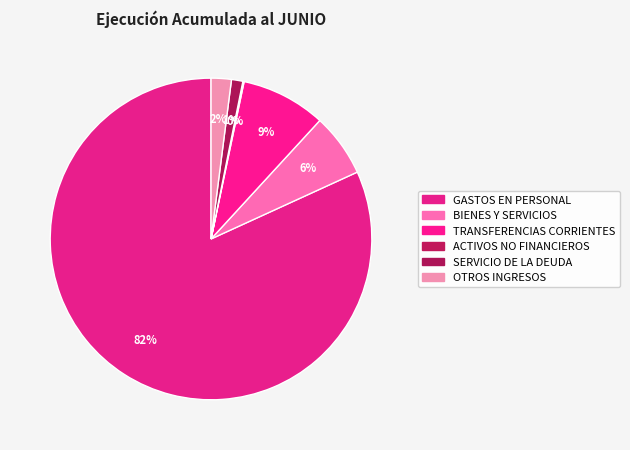

The ACTIVOS NO FINANCIEROS slice represents 0% of the pie. True or false?

True